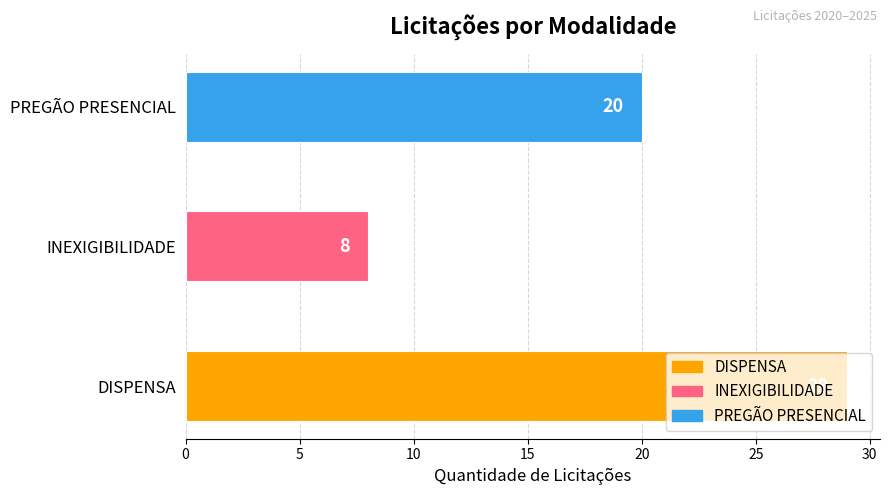

The chart shows a value of 6 at PREGÃO PRESENCIAL. True or false?

False